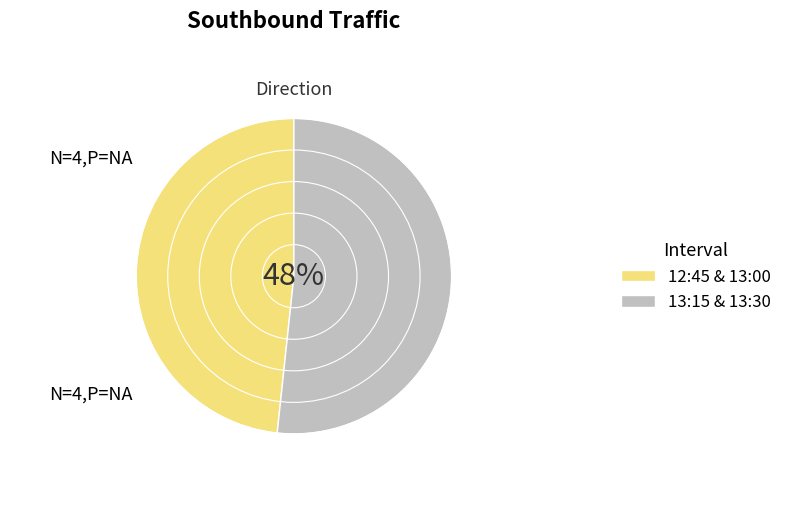

To the nearest percent, what portion does 13:30 represent?

27%